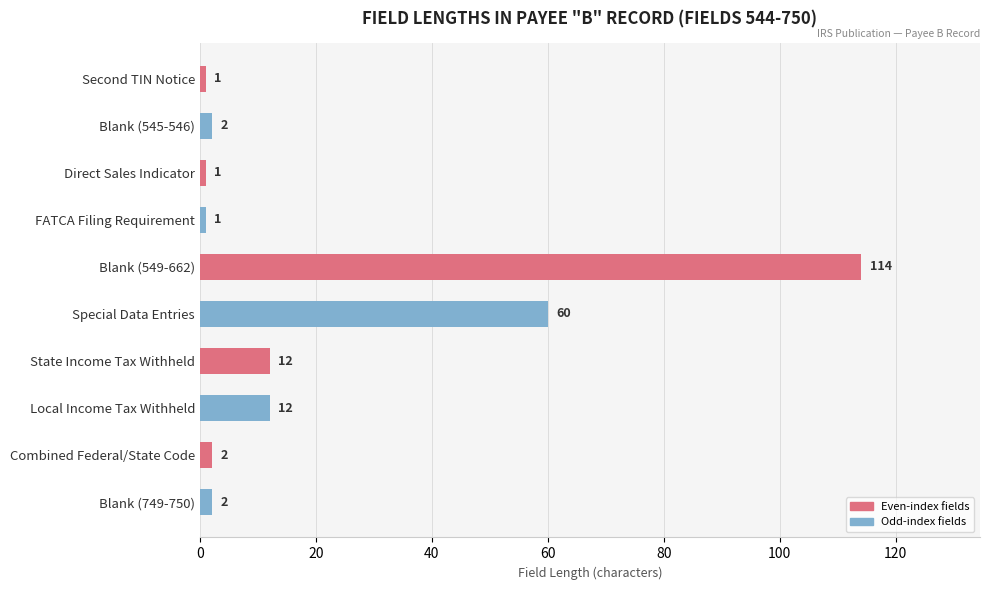

What is the label of the 4th bar from the top?

FATCA Filing Requirement